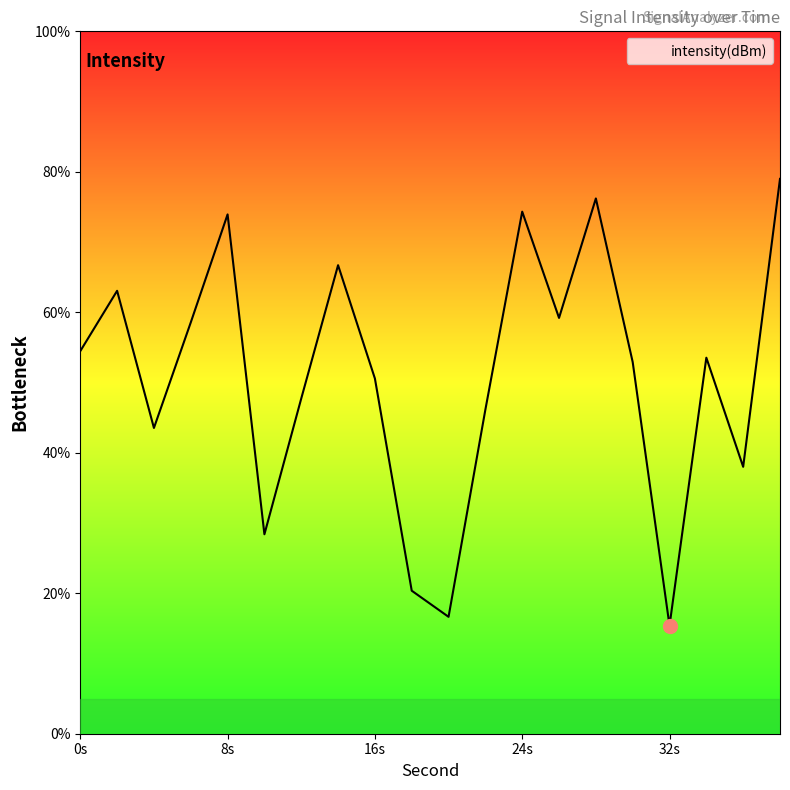

What is the smallest value displayed?

15.4